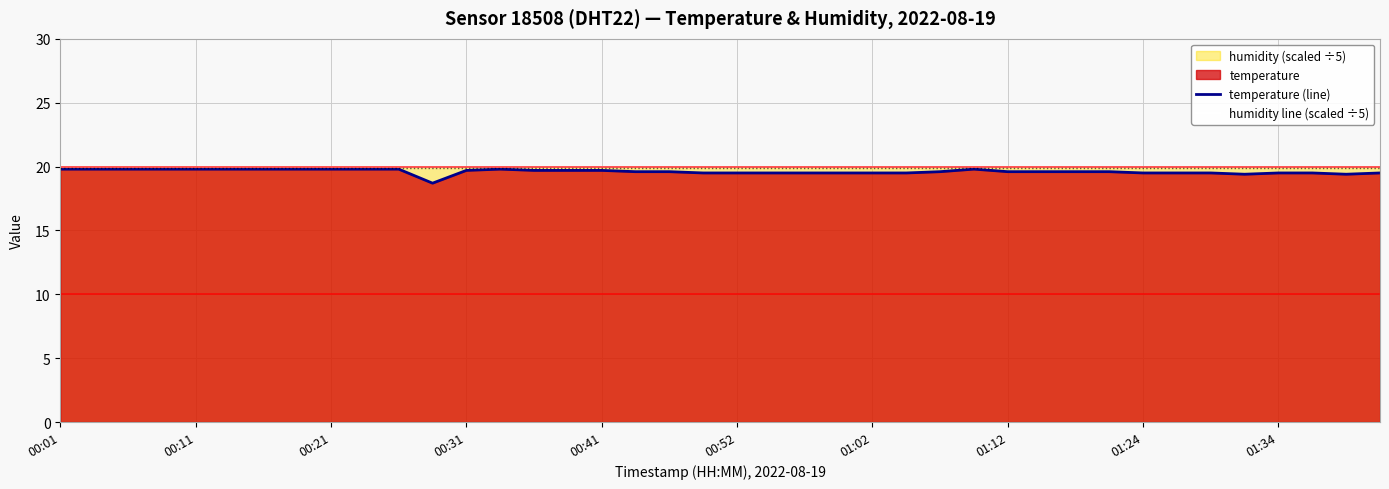

True or false: humidity line (scaled ÷5) and temperature (line) intersect in this chart.

False